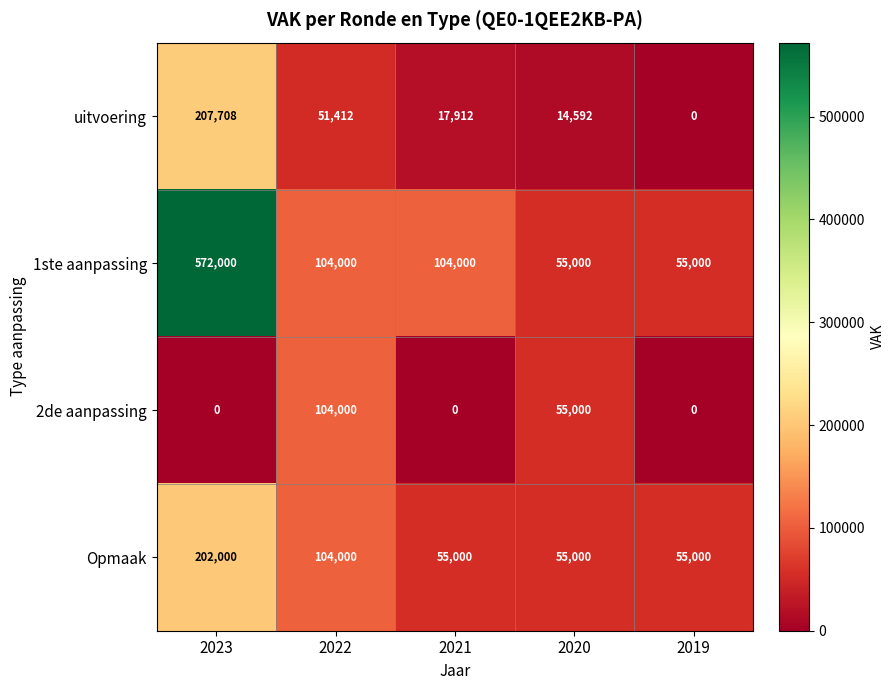

What is the greatest value displayed?

572000